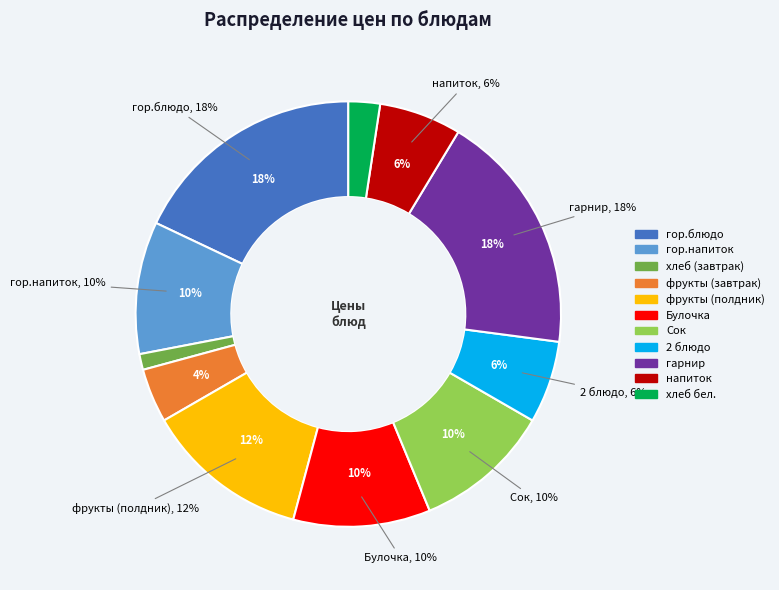

Which has a higher value, хлеб бел. or фрукты (полдник)?

фрукты (полдник)